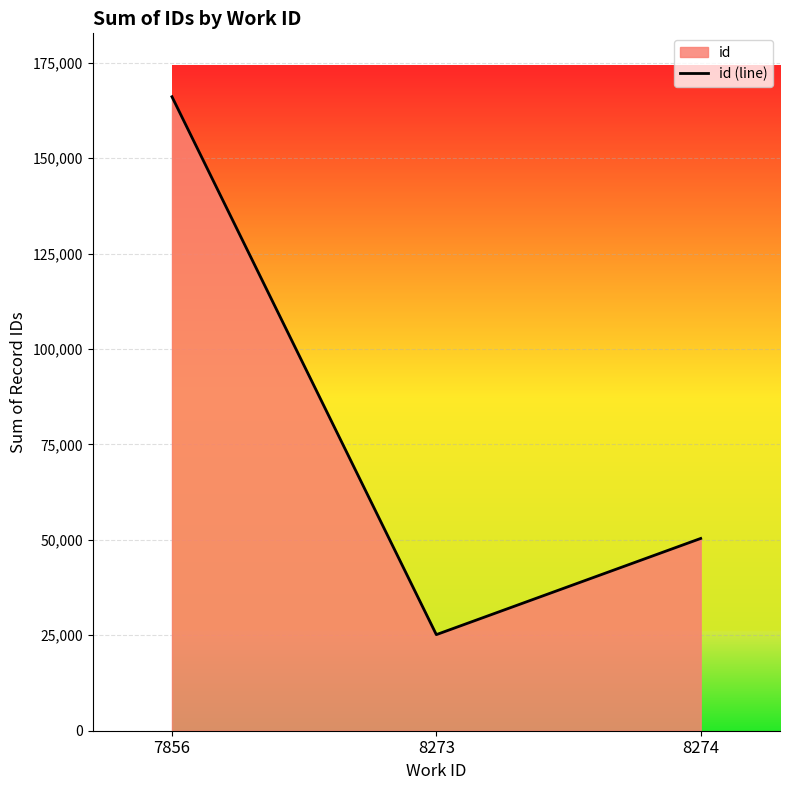

Reading left to right, list all the values displayed in this chart.

166093	25174	50369